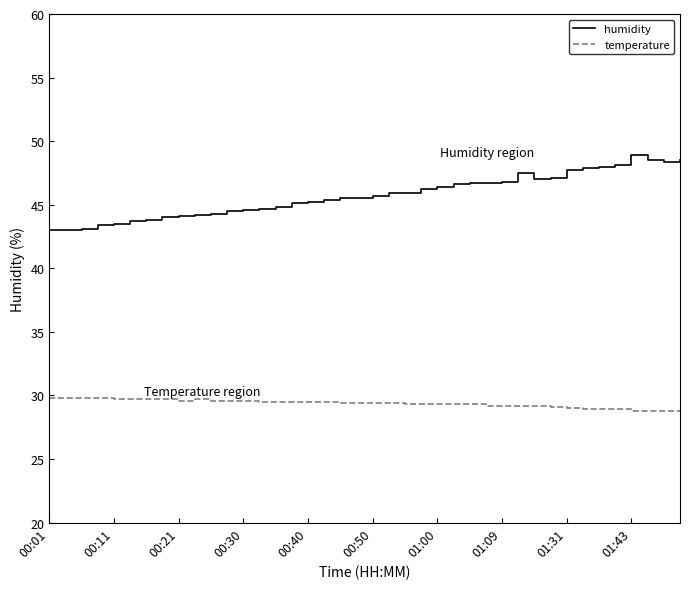

List the series in order of their overall mean, lowest first.

temperature, humidity